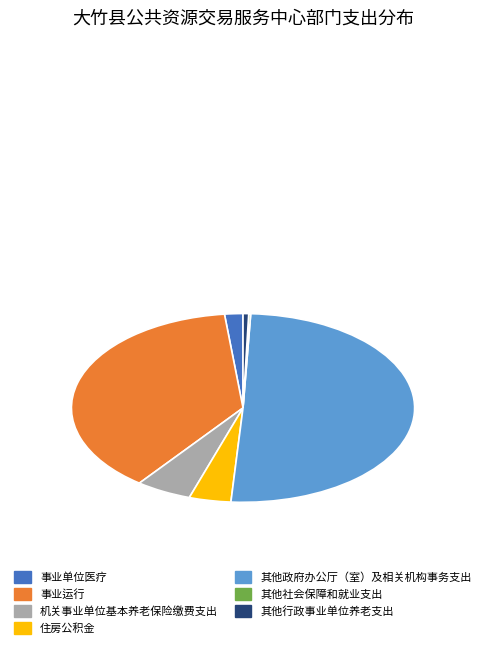

What is the majority slice?

其他政府办公厅（室）及相关机构事务支出